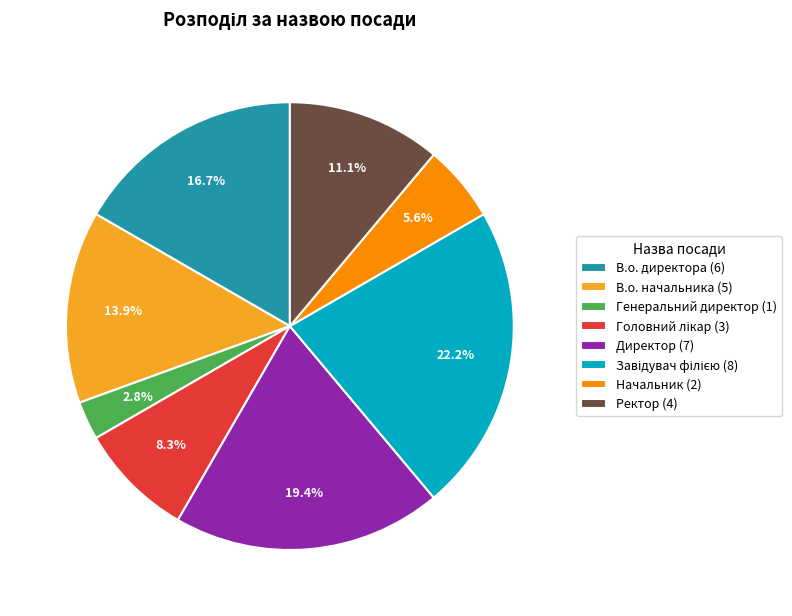

The Генеральний директор slice represents 3% of the pie. True or false?

True